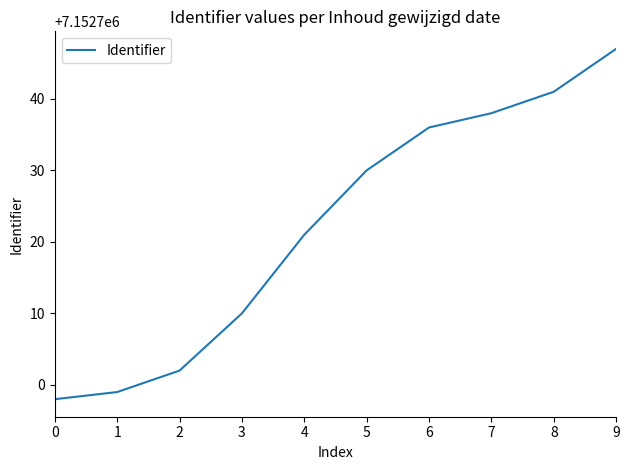

List the labels in order of value, smallest first.

0, 1, 2, 3, 4, 5, 6, 7, 8, 9